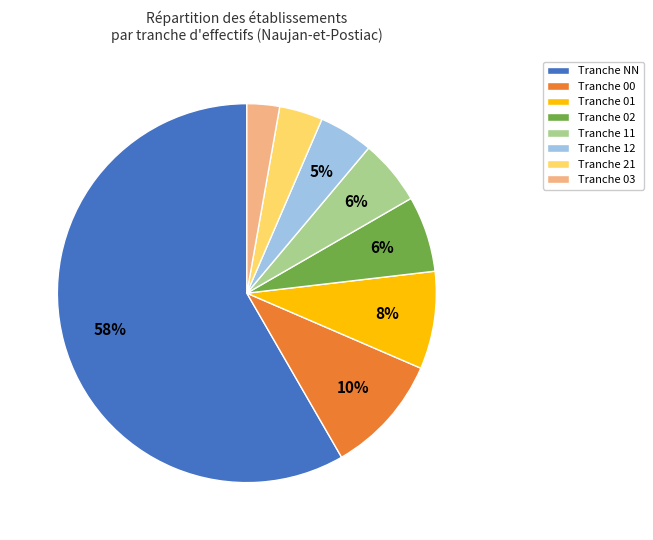

How many segments does this pie chart have?

8